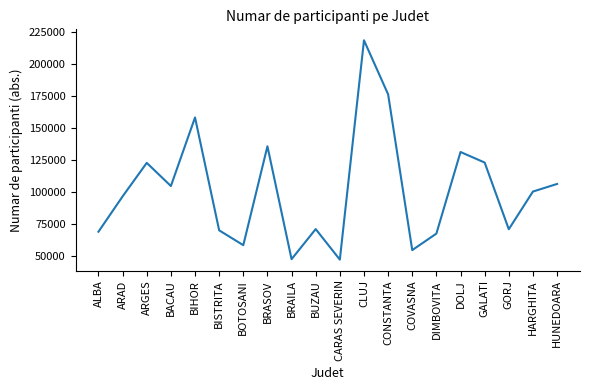

True or false: the data shows 141821 at HARGHITA.

False